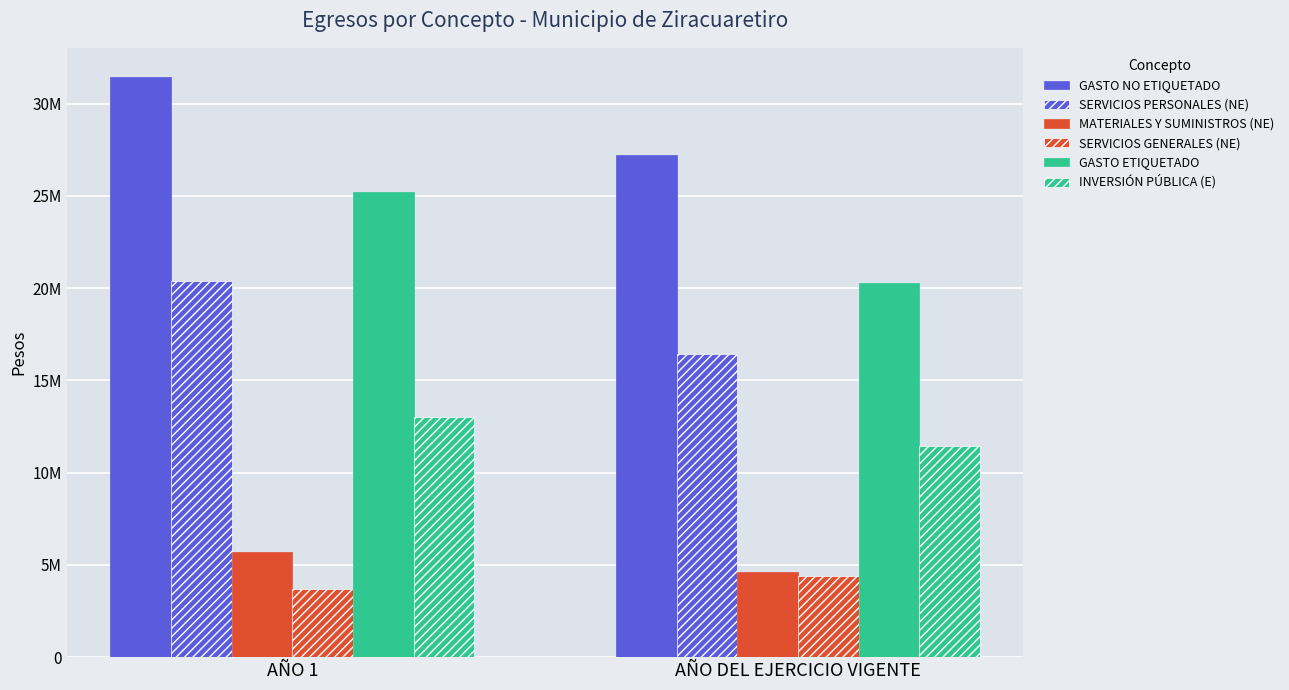

Does the chart contain stacked bars?

No